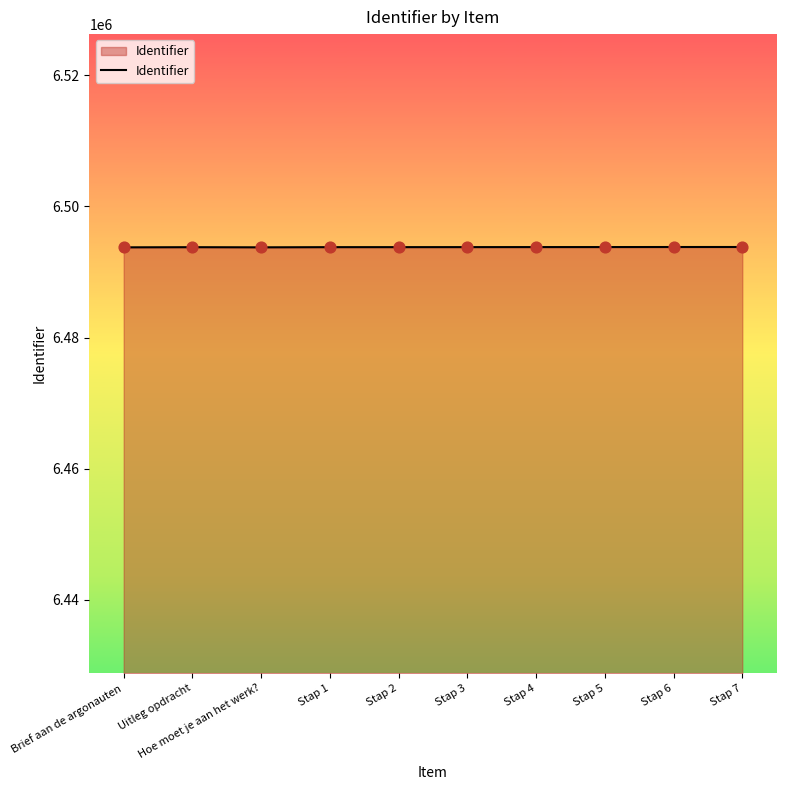

What is the change in value from Stap 1 to Stap 4?

+11